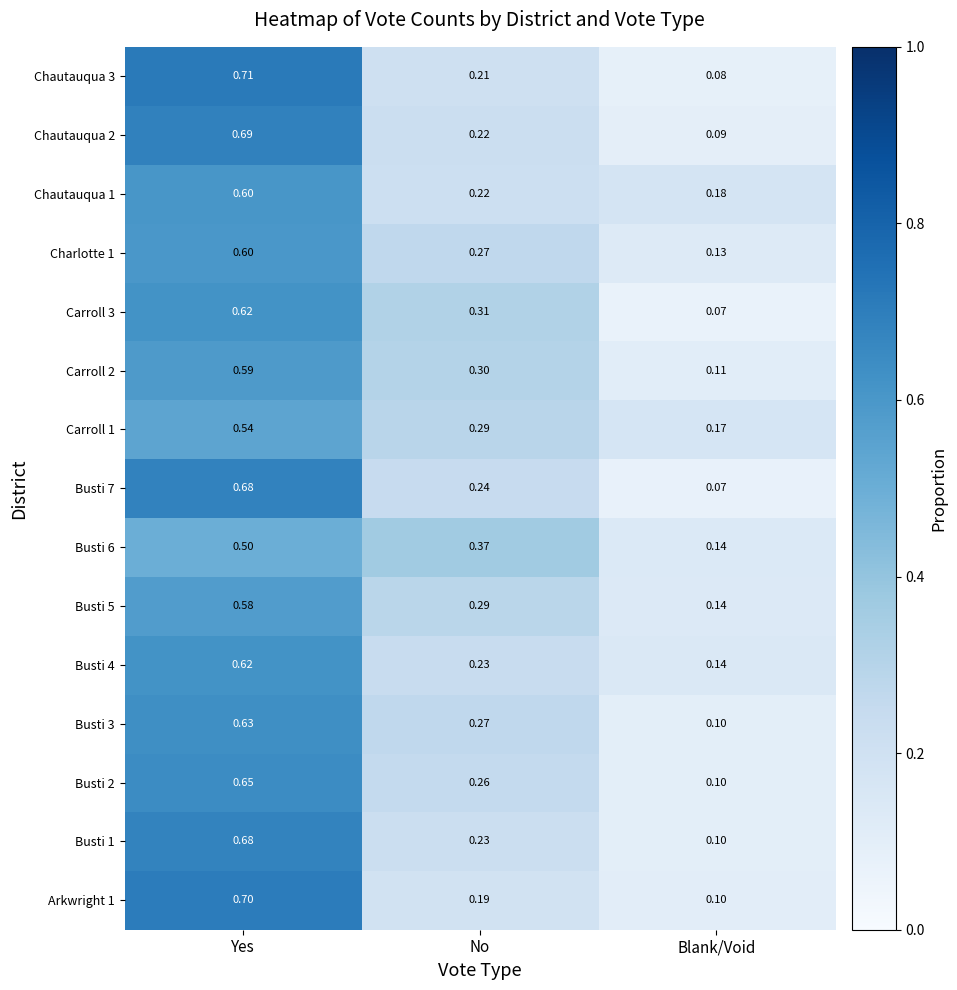

Is the value of Chautauqua 2 at Yes greater than the value of Busti 3 at Yes?

Yes